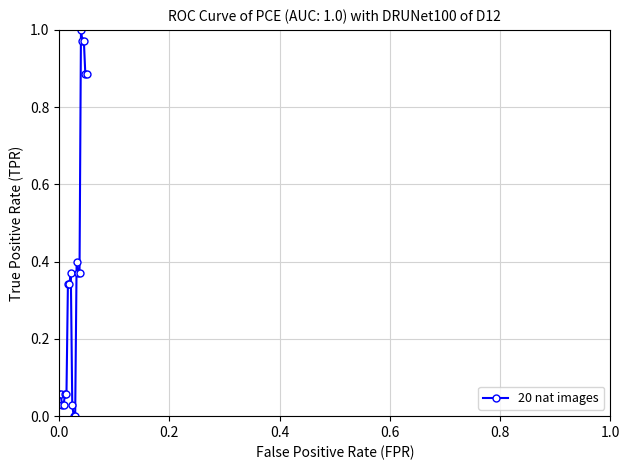

True or false: there are more than 2 points higher than both neighbors.

True